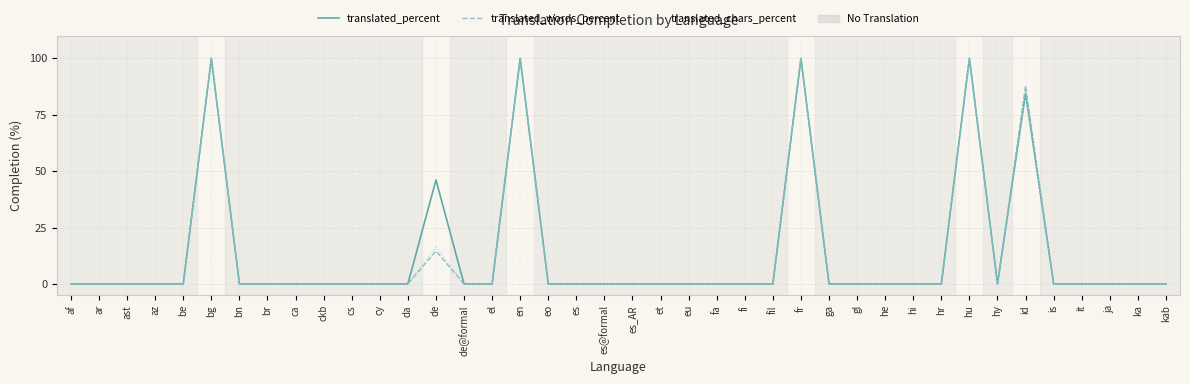

What is the sum of all translated_chars_percent values?

501.3